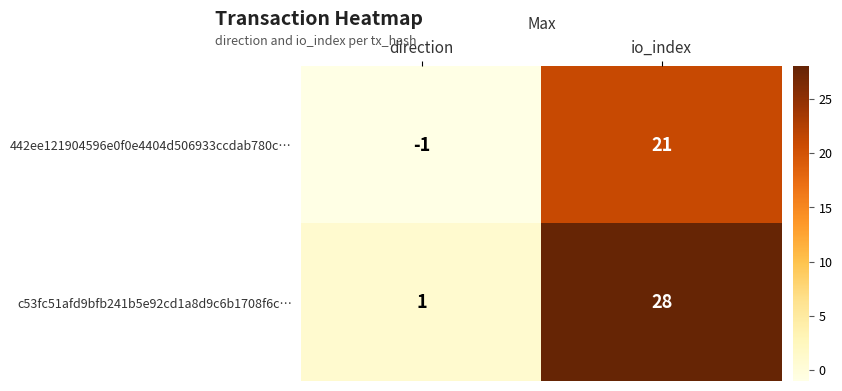

At io_index, list the series in order from smallest to largest.

442ee121904596e0f0e4404d506933ccdab780c…, c53fc51afd9bfb241b5e92cd1a8d9c6b1708f6c…